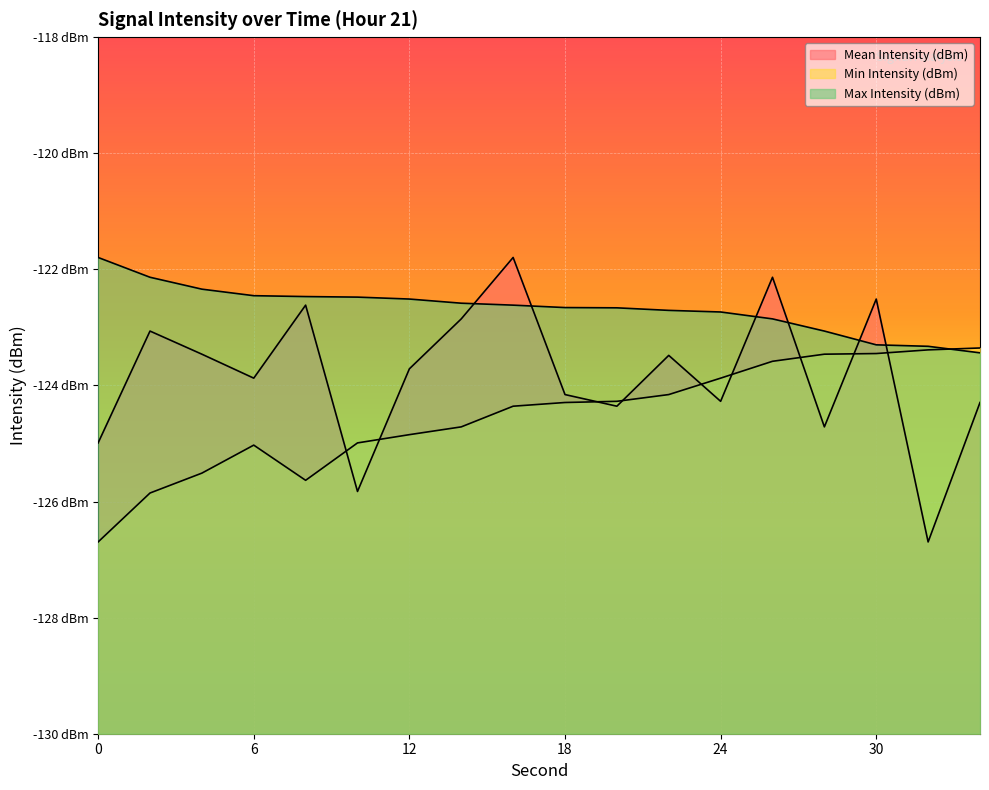

How many values in the Max Intensity (dBm) series are below -122?

17